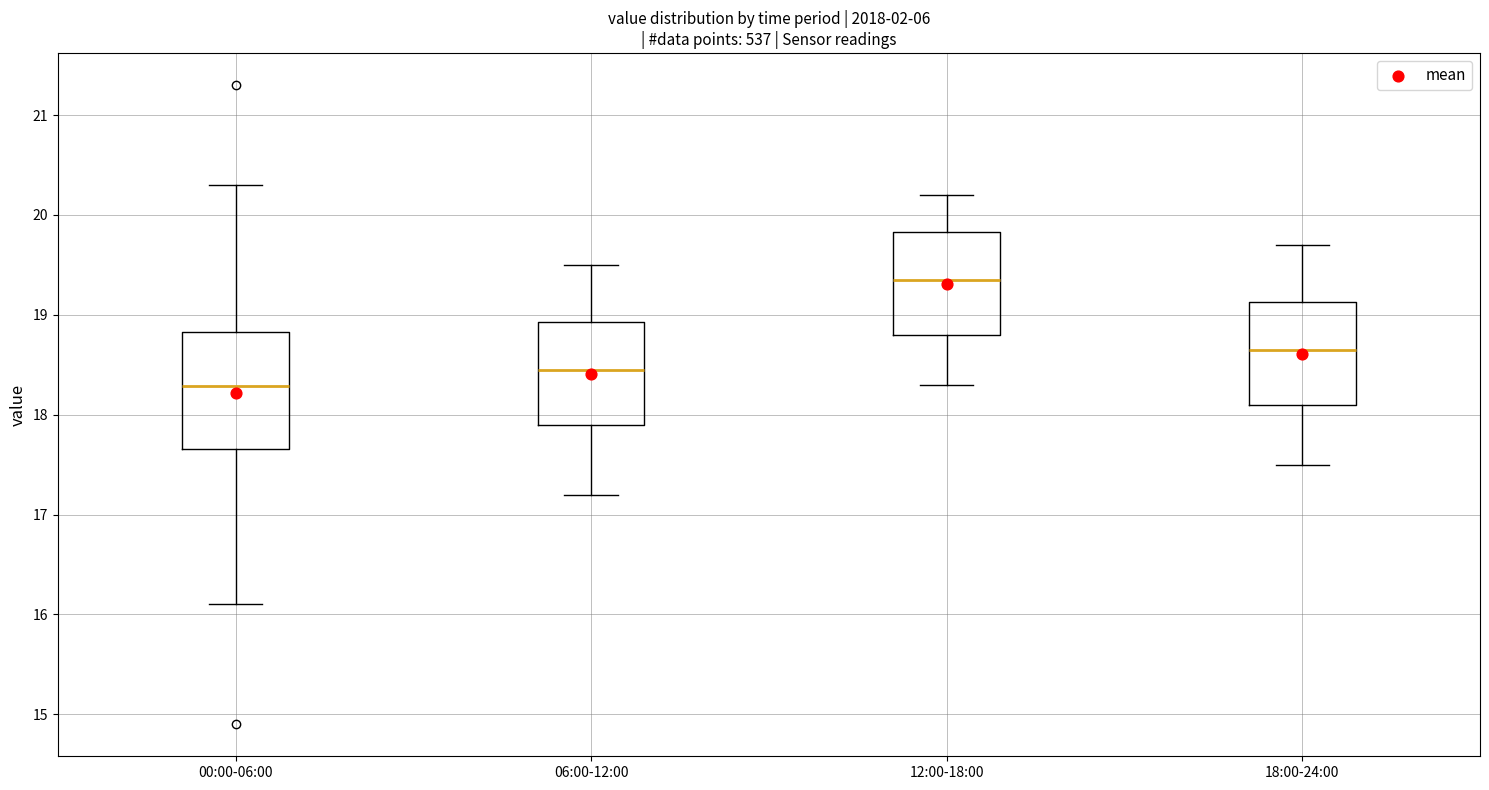

Comparing the boxes themselves (not the whiskers), which one is the tallest?

00:00-06:00